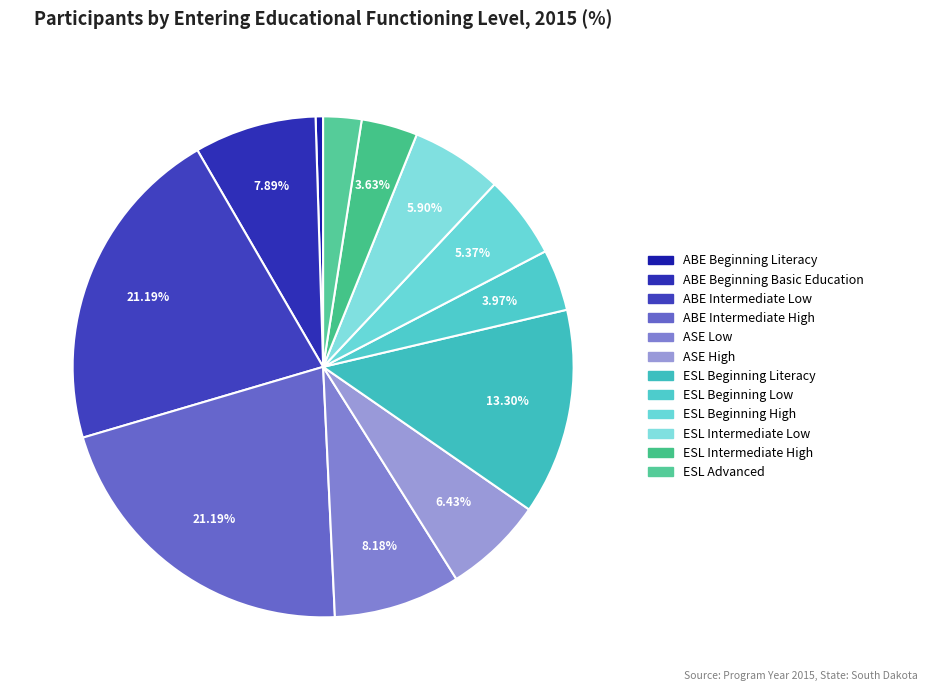

What is the ratio of the value at ABE Beginning Basic Education to the value at ABE Intermediate Low?

0.4